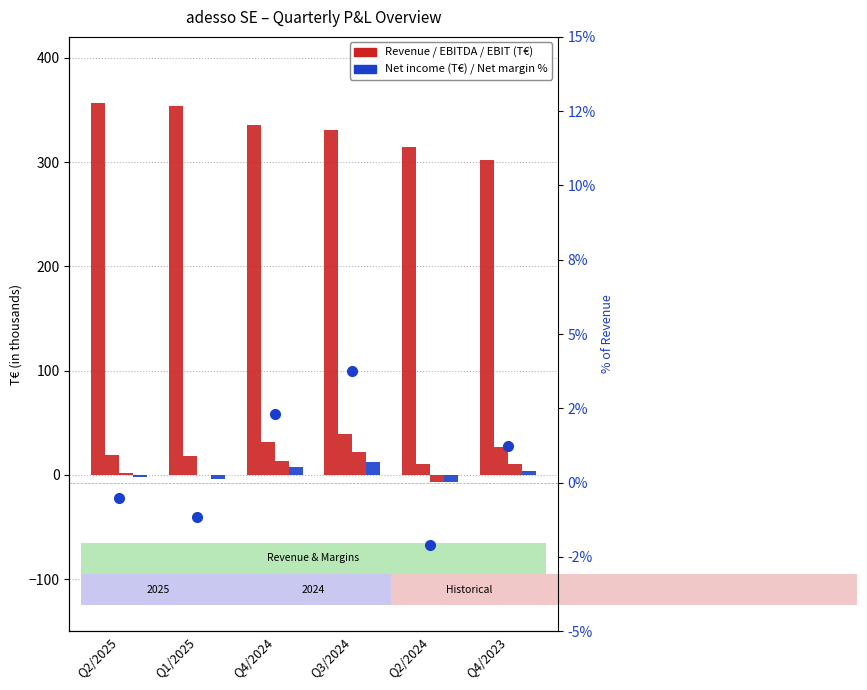

Between Q1/2025 and Q4/2024, which series saw the biggest shift?

Umsatzerlöse